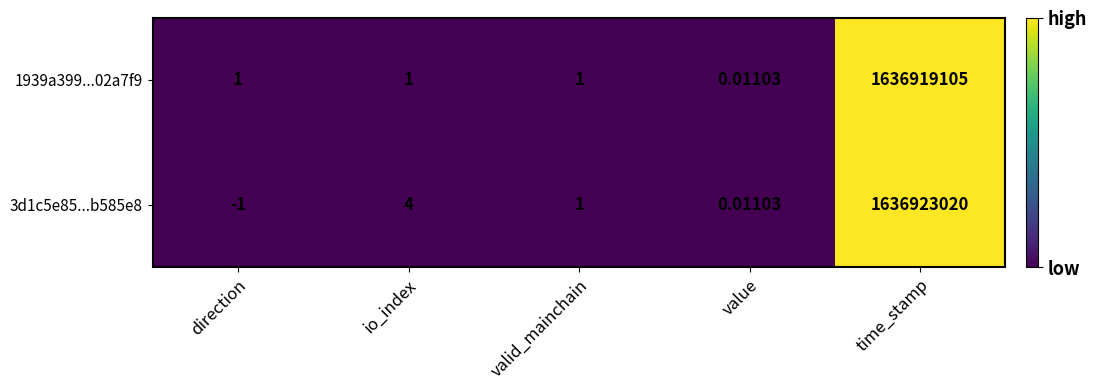

How many categories are shown in the chart?

5